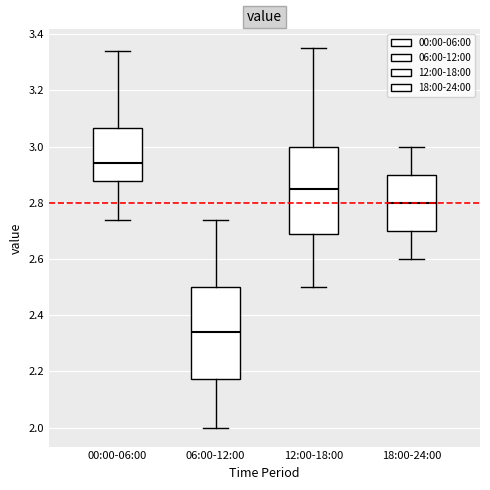

Where does the median line of the box for 18:00-24:00 sit on the y-axis? The values are not printed on the chart, so give them approximately, as read against the axis.

2.80